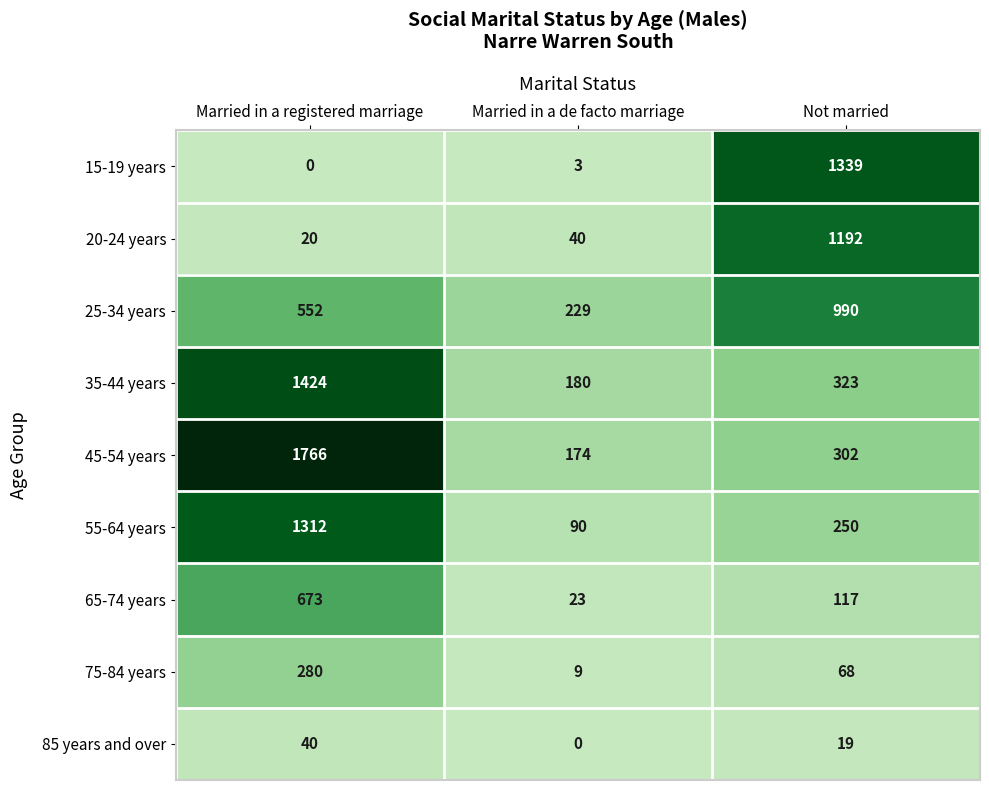

What is the difference between the highest and lowest values at Married in a registered marriage?

1766